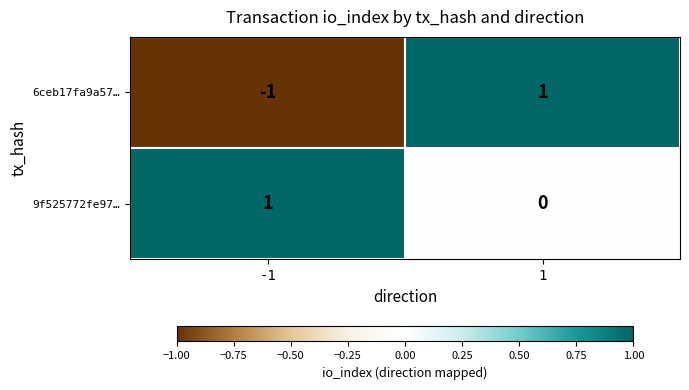

Reading right to left, list all the values displayed in this chart.

6ceb17fa9a57…: 1=1	-1=-1
9f525772fe97…: 1=0	-1=1